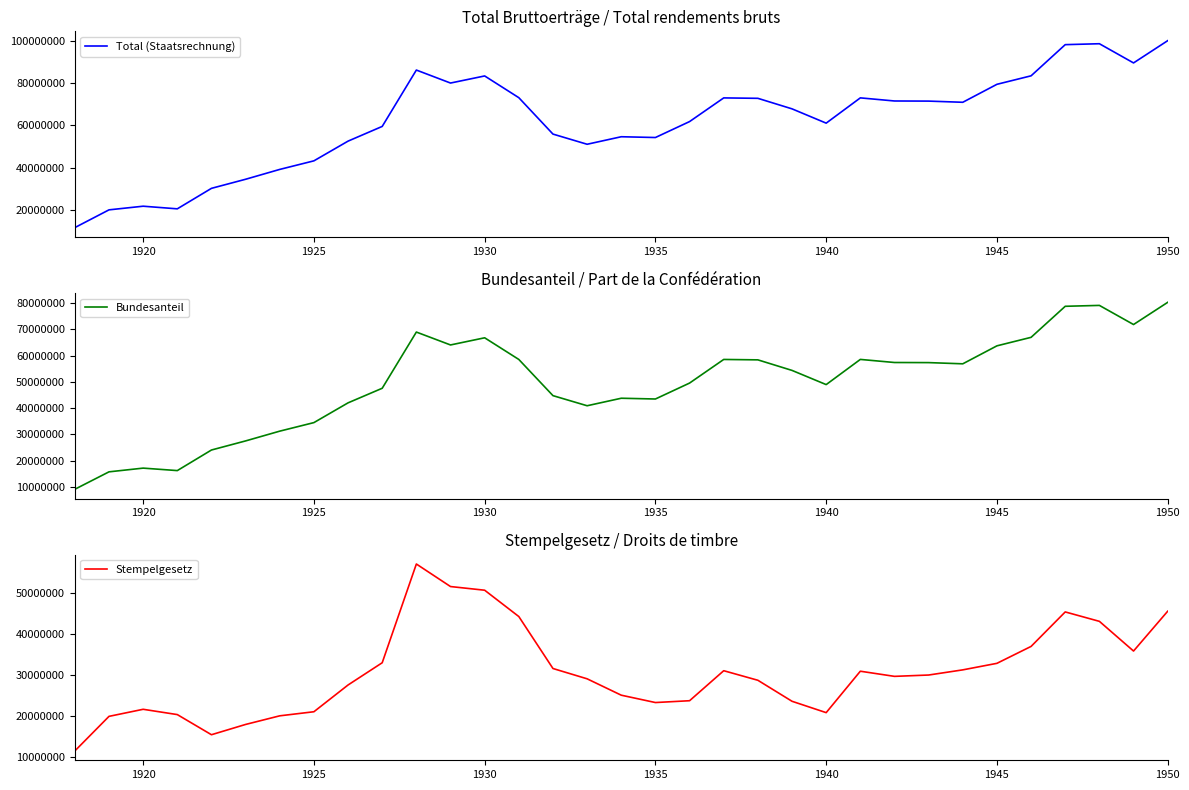

What is the smallest value displayed?

9110663